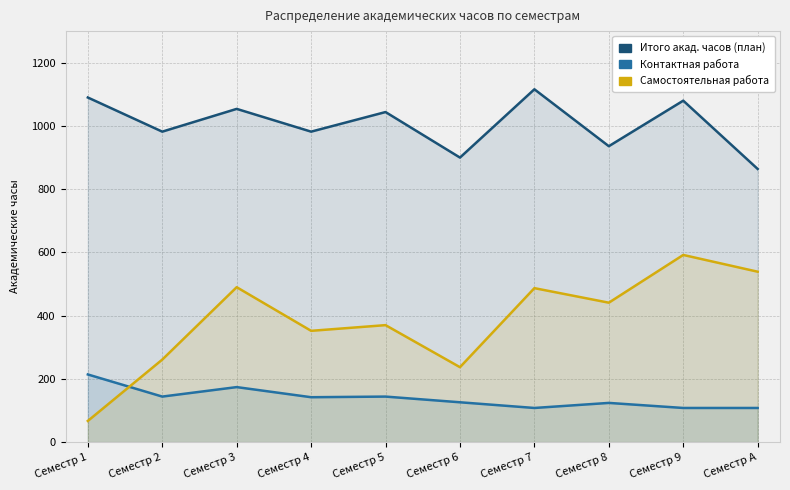

What is the approximate value of Самостоятельная работа at Семестр 8?

441